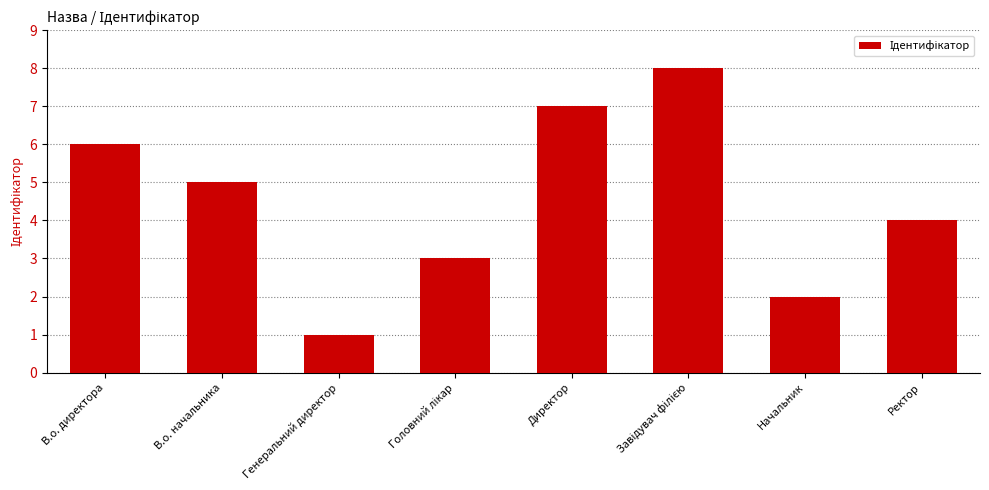

Are the bars horizontal?

No